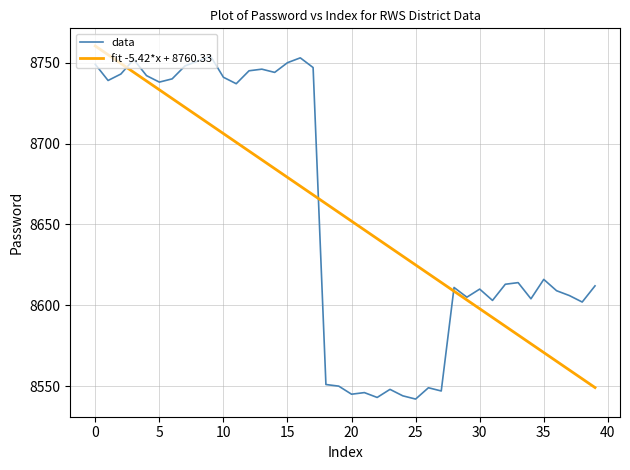

What is the highest value of the data series?

8754.0